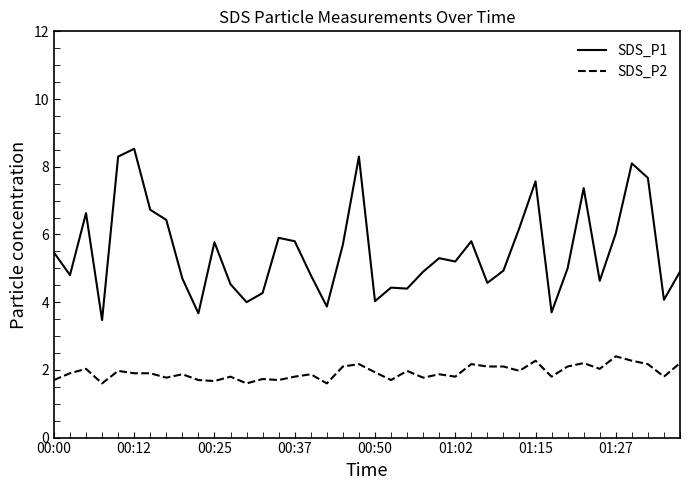

True or false: SDS_P2 and SDS_P1 intersect in this chart.

False